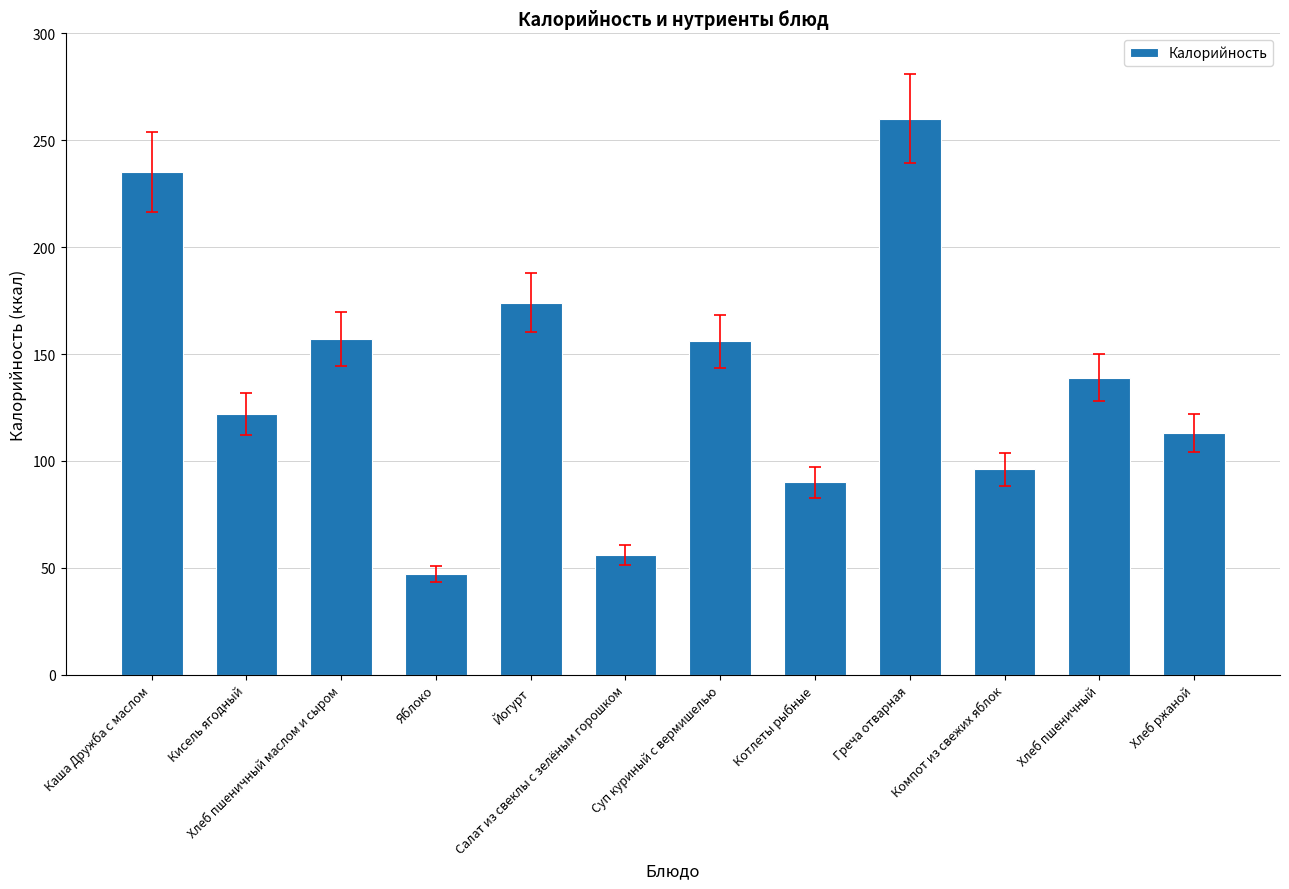

What is the value of the 4th bar from the left?

47